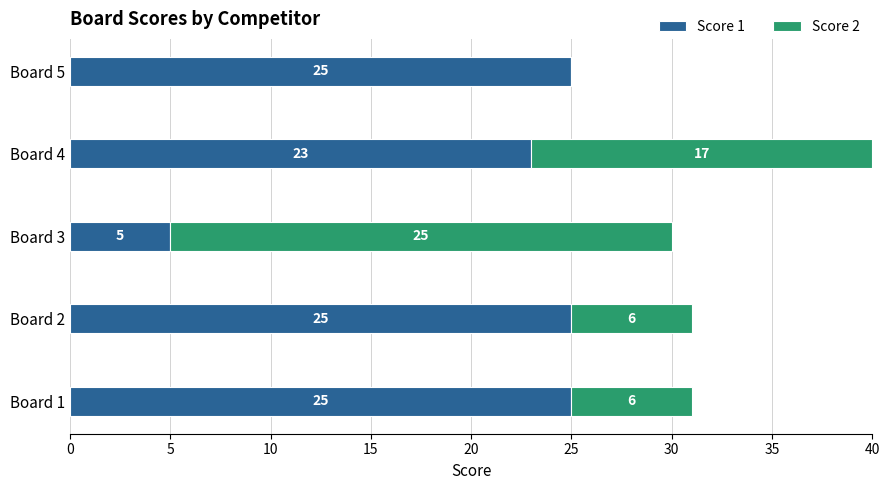

What is the highest value of the Score 1 series?

25